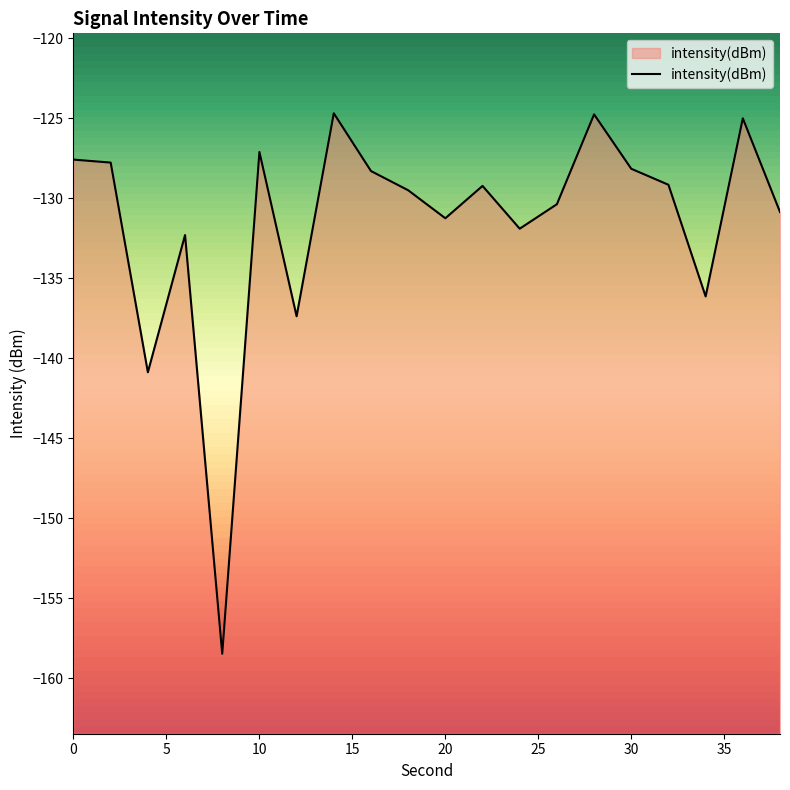

What is the change in value from 0 to 24?

-4.3